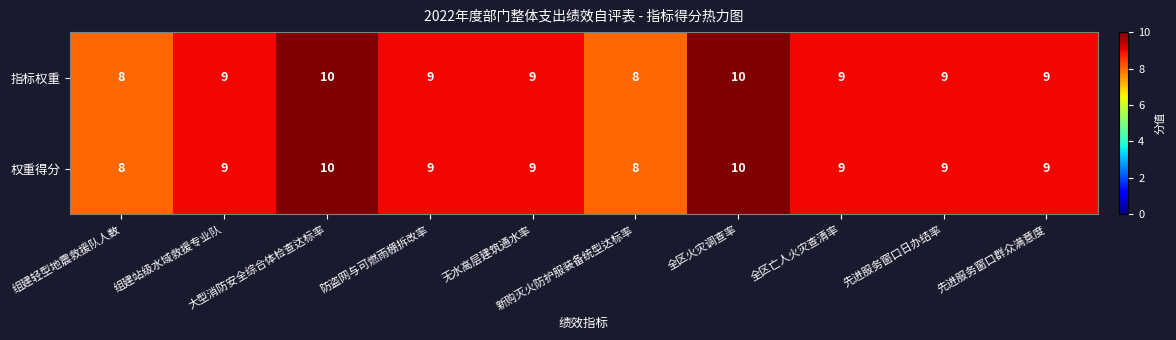

What is the sum of all 权重得分 values?

90